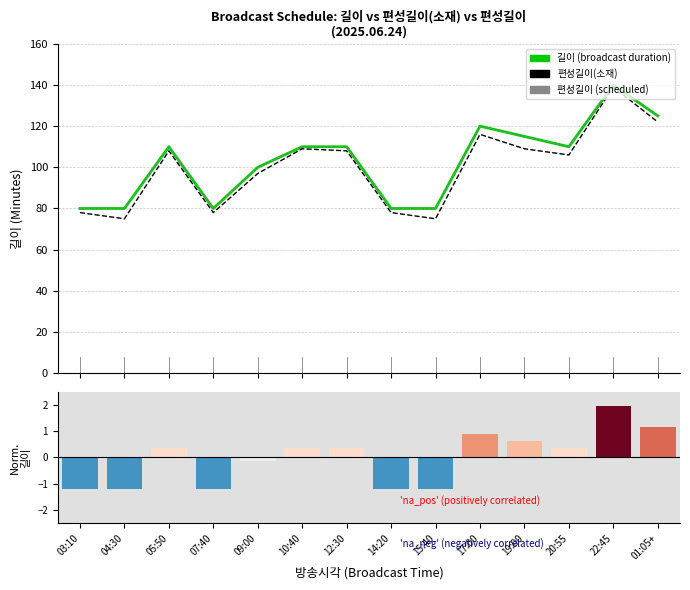

Reading left to right, what are all the values shown in this chart?

길이: 80.0	80.0	110.0	80.0	100.0	110.0	110.0	80.0	80.0	120.0	115.0	110.0	140.0	125.0
편성길이(소재): 78.0	75.0	108.0	78.0	97.0	109.0	108.0	78.0	75.0	116.0	109.0	106.0	139.0	122.0
편성길이: 80.0	80.0	110.0	80.0	100.0	110.0	110.0	80.0	80.0	120.0	115.0	110.0	140.0	125.0
Normalized 길이: -1.2	-1.2	0.4	-1.2	-0.1	0.4	0.4	-1.2	-1.2	0.9	0.6	0.4	1.9	1.2